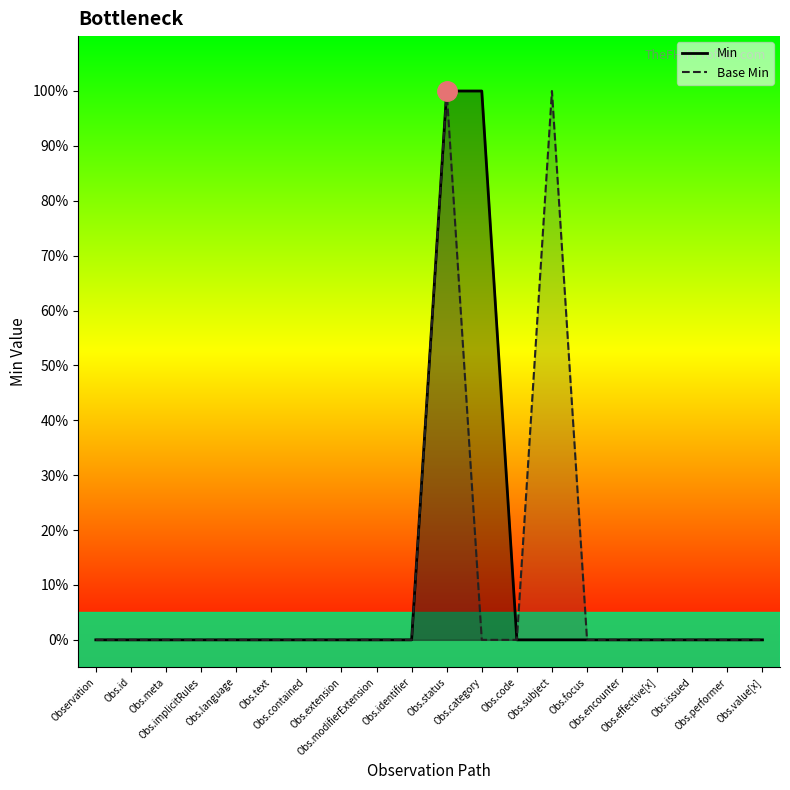

What is the label of the 15th point from the left?

Obs.focus